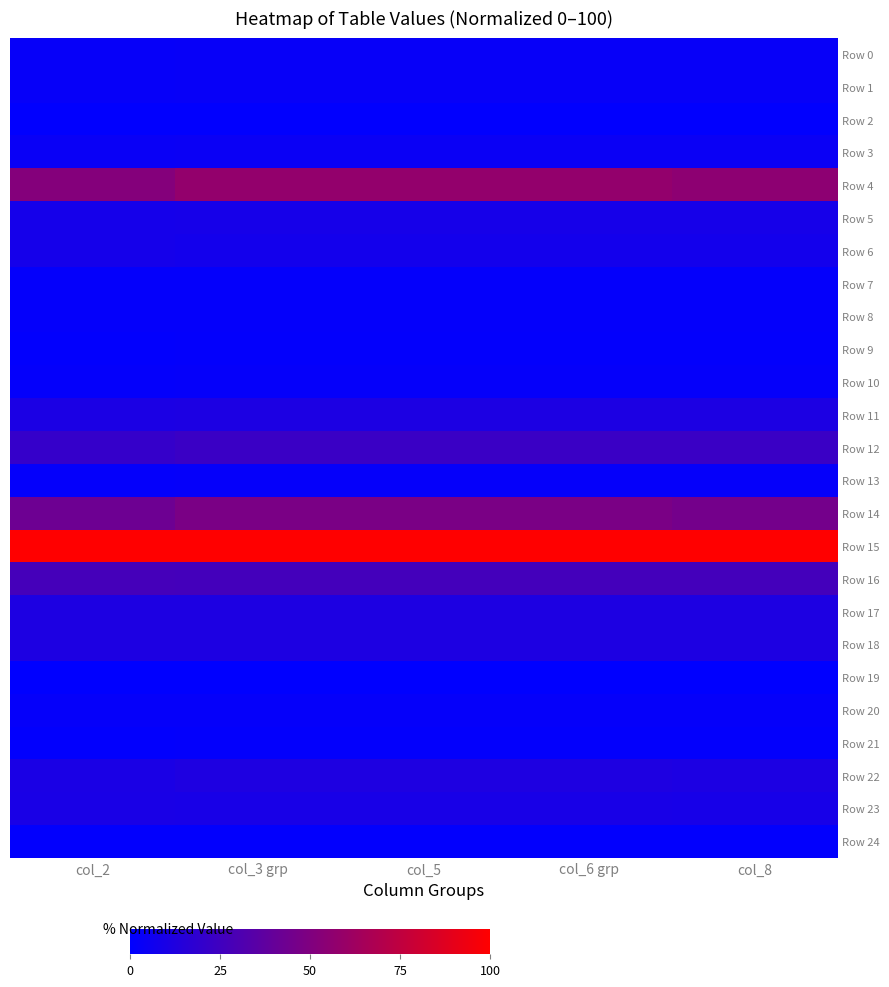

At how many categories does at least one series exceed 73?

5